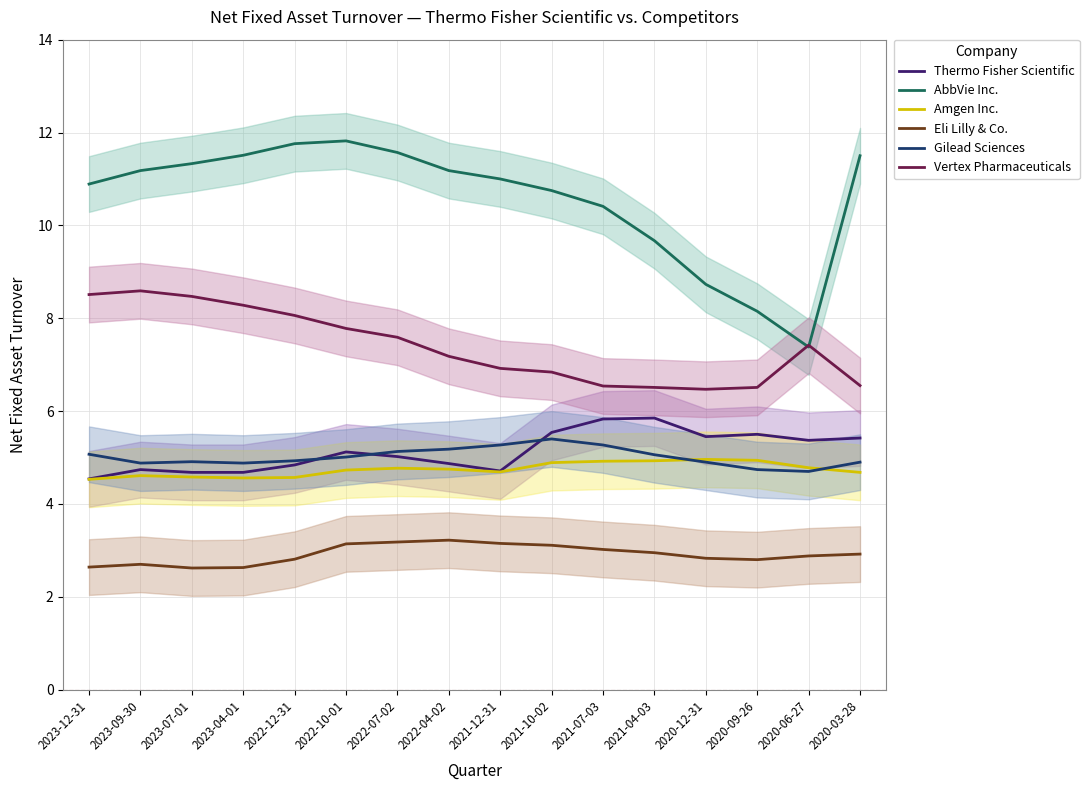

Reading right to left, extract all data points from this chart.

Thermo Fisher Scientific: 5.4	5.4	5.5	5.5	5.8	5.8	5.5	4.7	4.9	5.0	5.1	4.8	4.7	4.7	4.7	4.5
AbbVie Inc.: 11.5	7.4	8.2	8.7	9.7	10.4	10.8	11.0	11.2	11.6	11.8	11.8	11.5	11.3	11.2	10.9
Amgen Inc.: 4.7	4.8	4.9	5.0	4.9	4.9	4.9	4.7	4.8	4.8	4.7	4.6	4.6	4.6	4.6	4.5
Eli Lilly & Co.: 2.9	2.9	2.8	2.8	3.0	3.0	3.1	3.1	3.2	3.2	3.1	2.8	2.6	2.6	2.7	2.6
Gilead Sciences: 4.9	4.7	4.7	4.9	5.1	5.3	5.4	5.3	5.2	5.1	5.0	4.9	4.9	4.9	4.9	5.1
Vertex Pharmaceuticals: 6.5	7.4	6.5	6.5	6.5	6.5	6.8	6.9	7.2	7.6	7.8	8.1	8.3	8.5	8.6	8.5